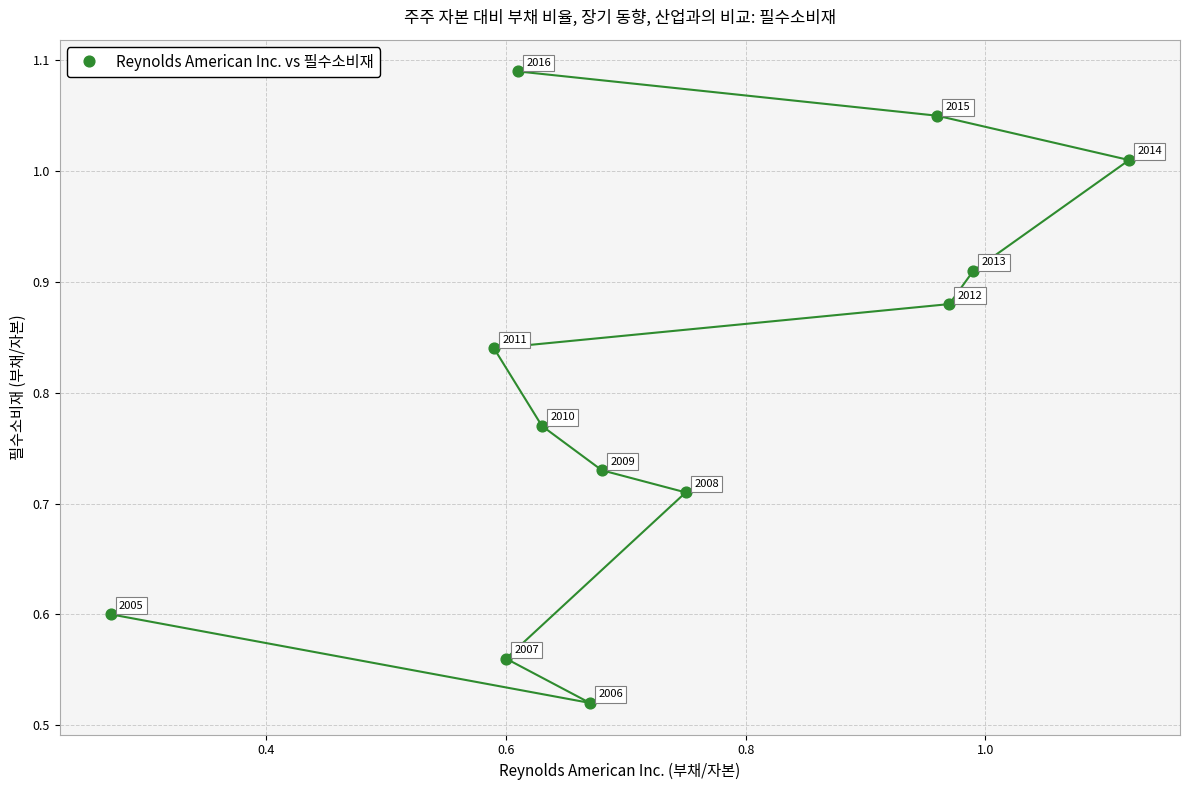

How many points are shown in the scatter plot?

12